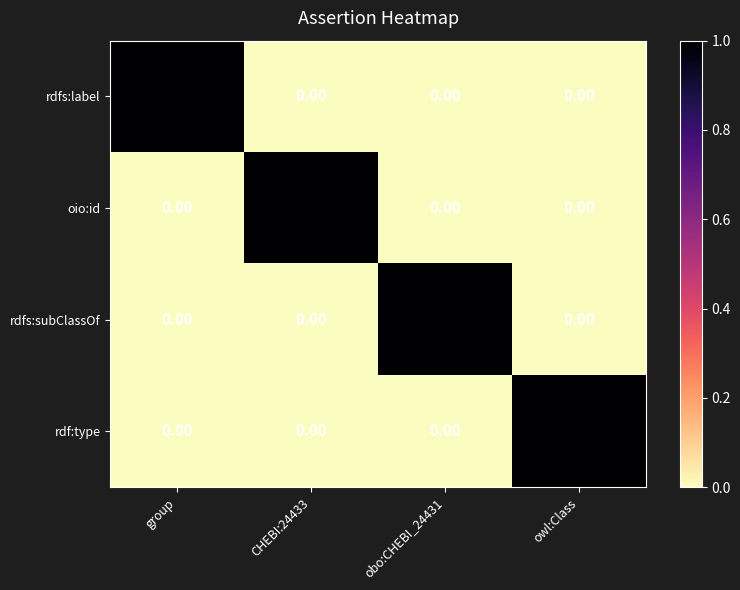

At how many categories does at least one series exceed 0?

4